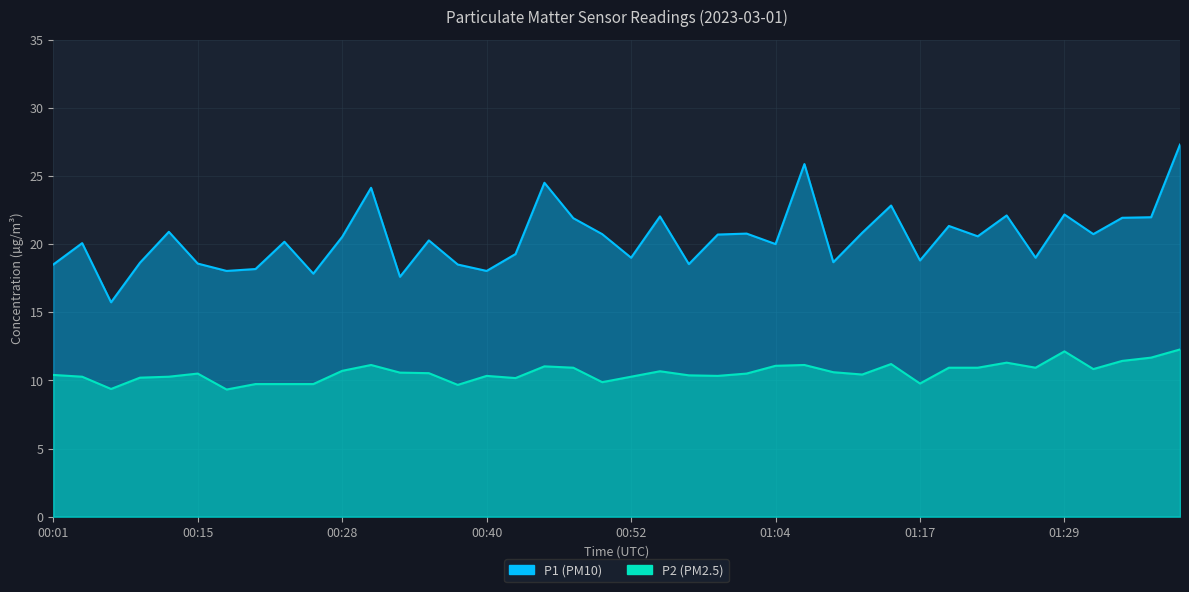

Reading left to right, transcribe all the data shown in this chart.

P1: 00:01=18.5	00:03=20.1	00:06=15.7	00:08=18.6	00:13=20.9	00:15=18.6	00:18=18.0	00:20=18.2	00:23=20.2	00:25=17.8	00:28=20.5	00:30=24.1	00:33=17.6	00:35=20.3	00:37=18.5	00:40=18.0	00:42=19.3	00:45=24.5	00:47=21.9	00:50=20.7	00:52=19.0	00:55=22.0	00:57=18.5	00:59=20.7	01:02=20.8	01:04=20.0	01:07=25.9	01:09=18.7	01:12=20.8	01:14=22.8	01:17=18.8	01:19=21.3	01:21=20.6	01:24=22.1	01:26=19.0	01:29=22.2	01:31=20.7	01:34=21.9	01:36=22.0	01:39=27.3
P2: 00:01=10.4	00:03=10.3	00:06=9.4	00:08=10.2	00:13=10.3	00:15=10.5	00:18=9.3	00:20=9.7	00:23=9.7	00:25=9.7	00:28=10.7	00:30=11.1	00:33=10.6	00:35=10.5	00:37=9.7	00:40=10.3	00:42=10.2	00:45=11.0	00:47=10.9	00:50=9.9	00:52=10.3	00:55=10.7	00:57=10.4	00:59=10.3	01:02=10.5	01:04=11.1	01:07=11.1	01:09=10.6	01:12=10.4	01:14=11.2	01:17=9.8	01:19=10.9	01:21=10.9	01:24=11.3	01:26=10.9	01:29=12.1	01:31=10.8	01:34=11.4	01:36=11.7	01:39=12.3